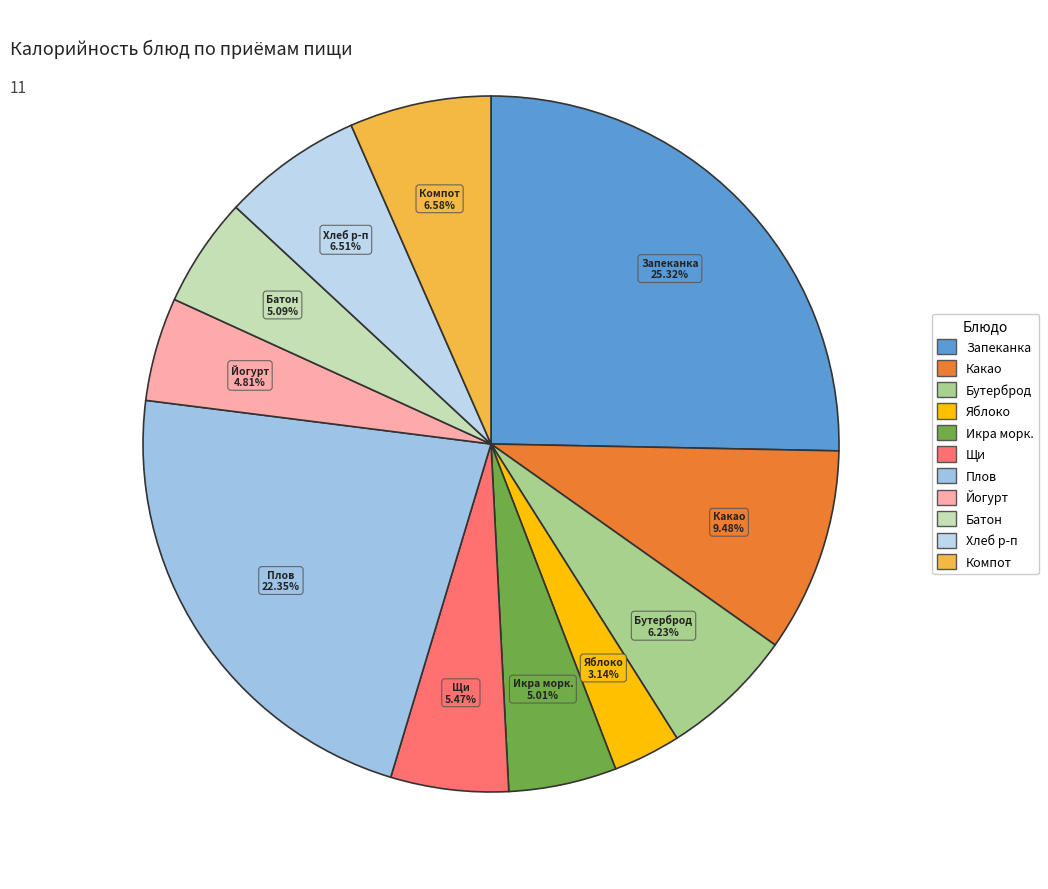

How many slices are in this pie chart?

11